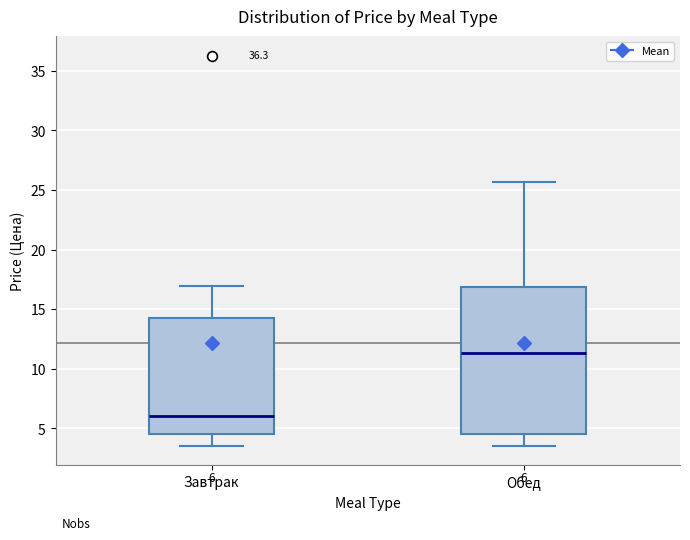

Comparing the boxes themselves (not the whiskers), which one is the tallest?

Обед